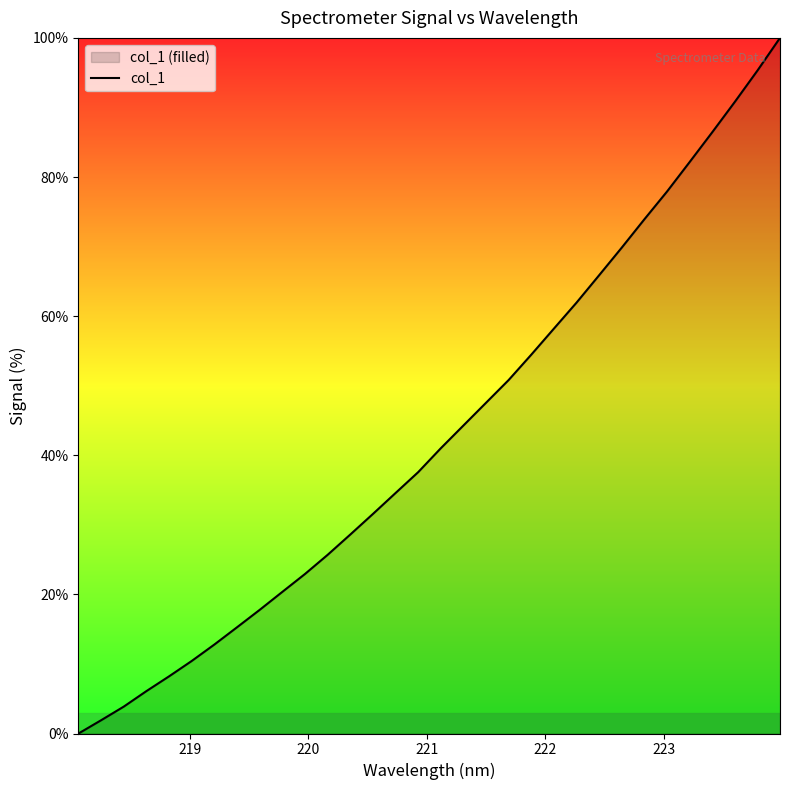

What is the difference between the maximum and minimum values?

100.0